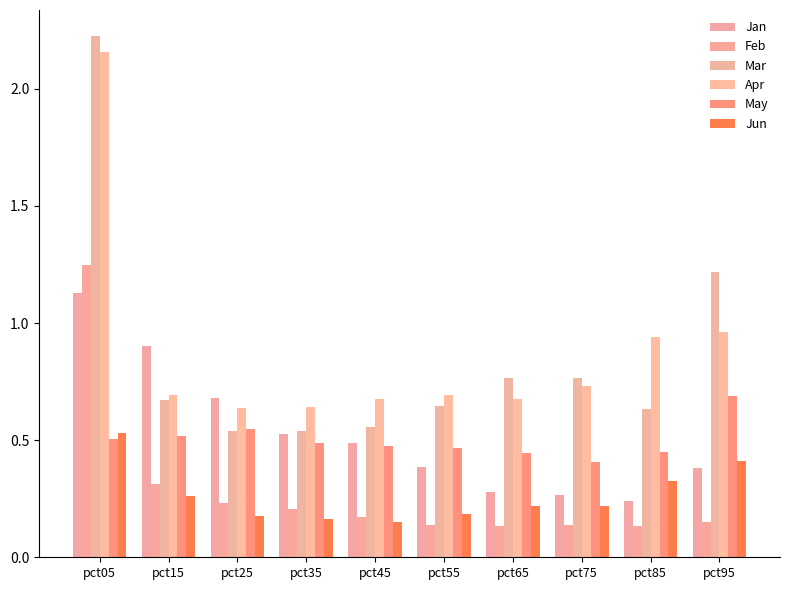

How many distinct data groups are displayed?

6